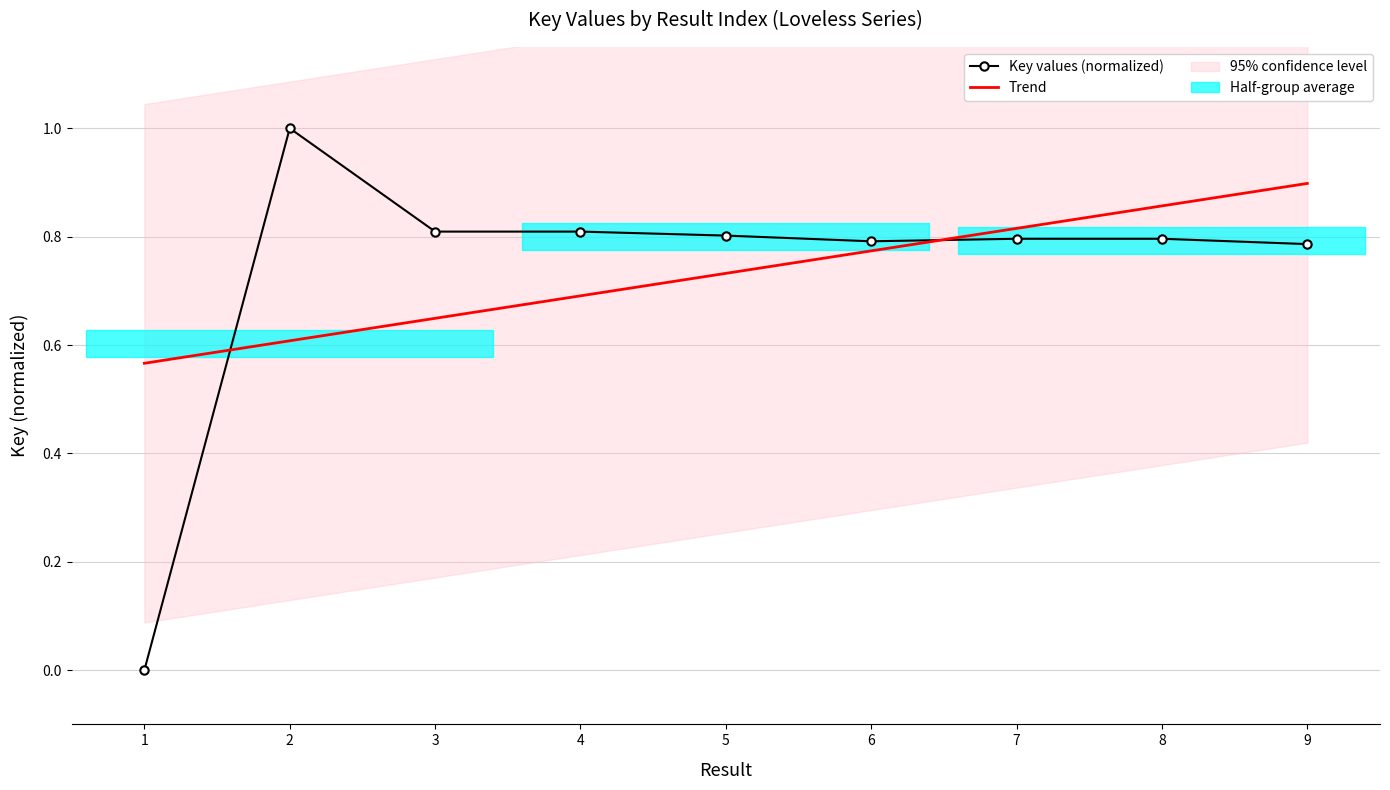

Reading left to right, what are all the values shown in this chart?

1=0.0	2=1.0	3=0.8	4=0.8	5=0.8	6=0.8	7=0.8	8=0.8	9=0.8